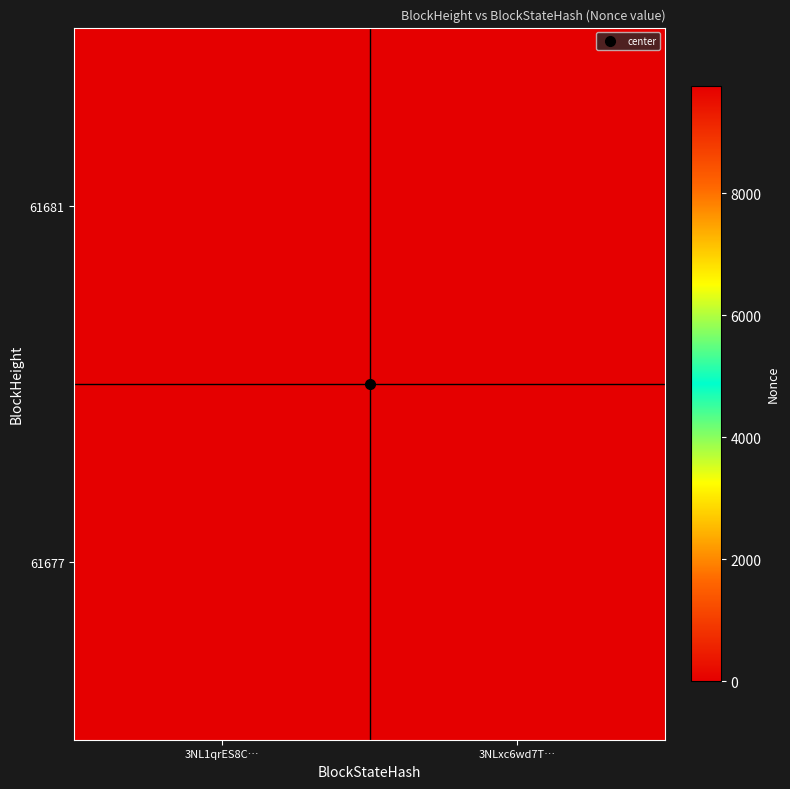

Rank the series by their maximum value, from lowest to highest.

61681, 61677